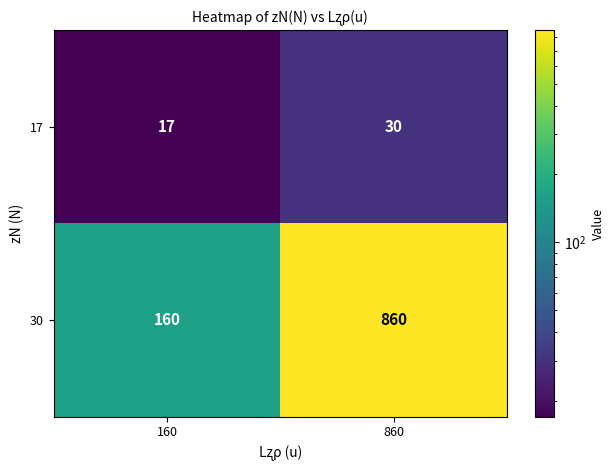

List the series in order of their overall mean, highest first.

30, 17